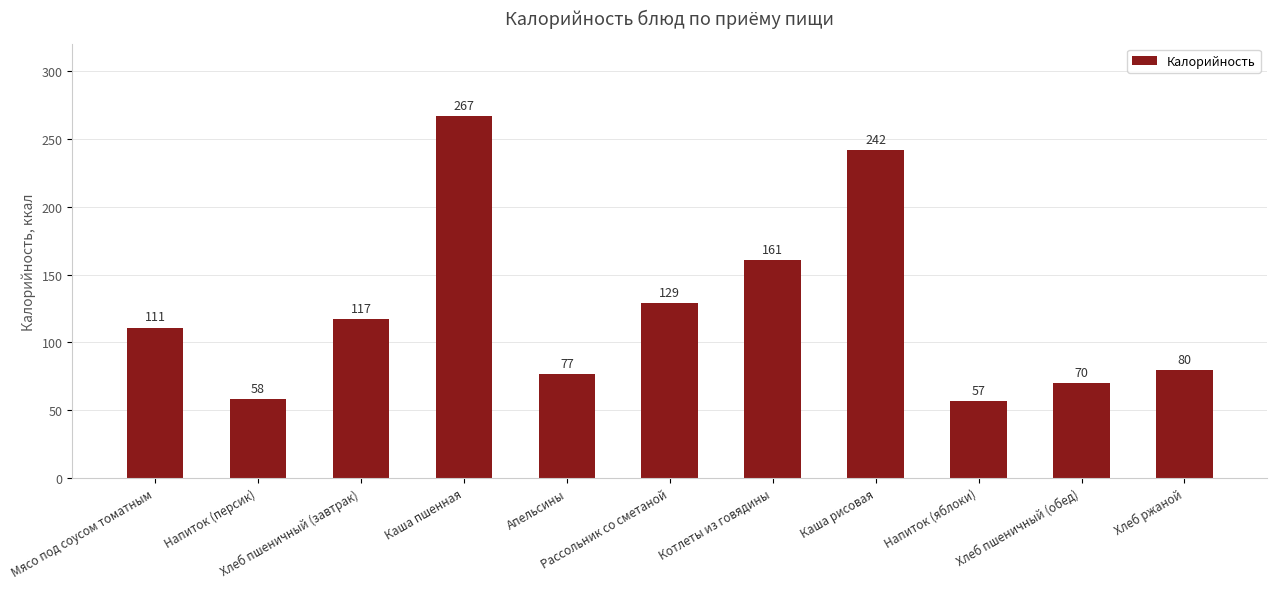

Which category has the highest value across all series?

Каша пшенная